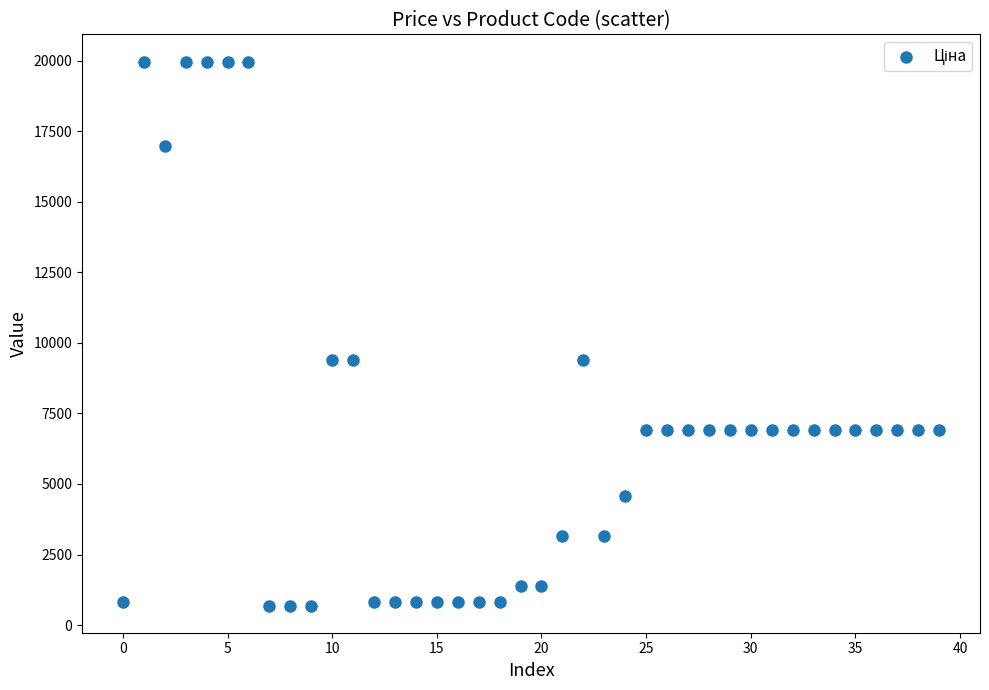

How many points are shown in the scatter plot?

40